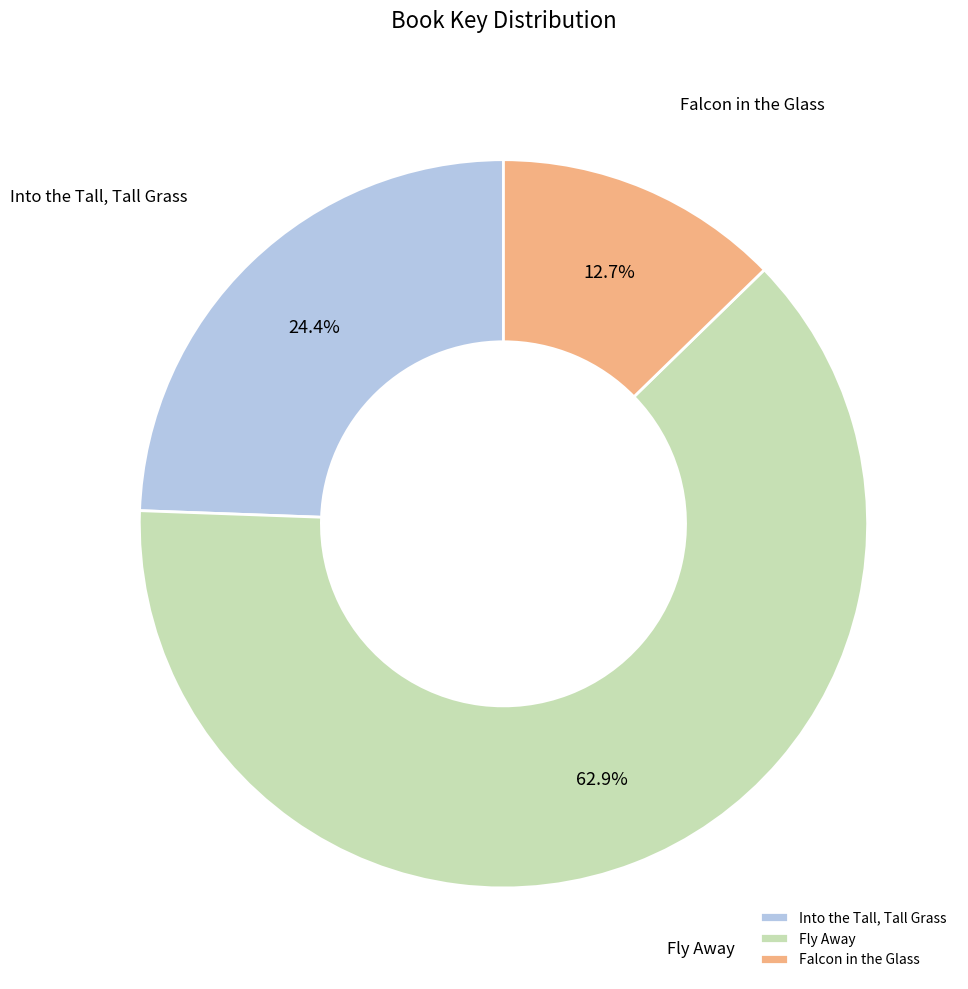

Do Into the Tall, Tall Grass and Fly Away together represent more than half of the pie?

Yes